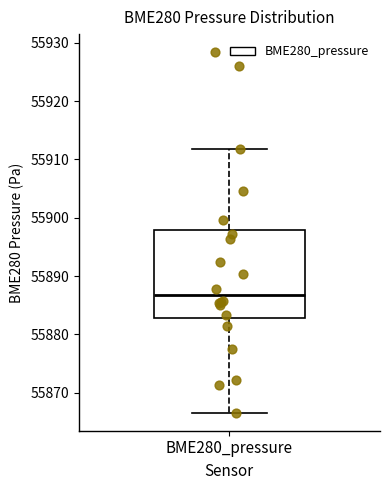

Where is the upper edge of the box for BME280_pressure on the y-axis? The values are not printed on the chart, so give them approximately, as read against the axis.

55898